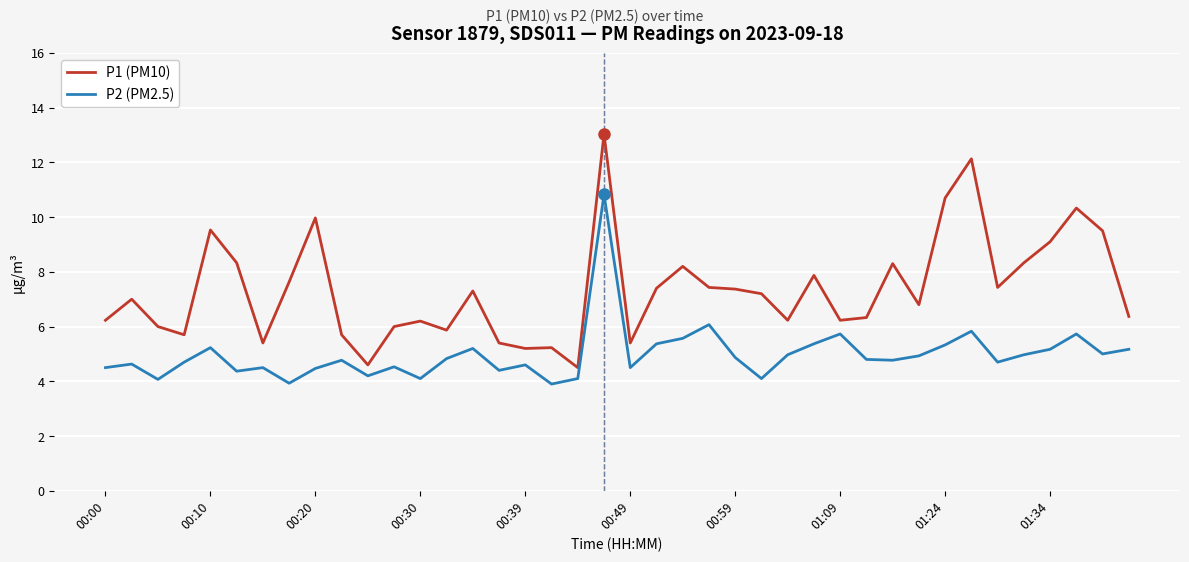

Which series has the largest total across all categories?

P1 (PM10)